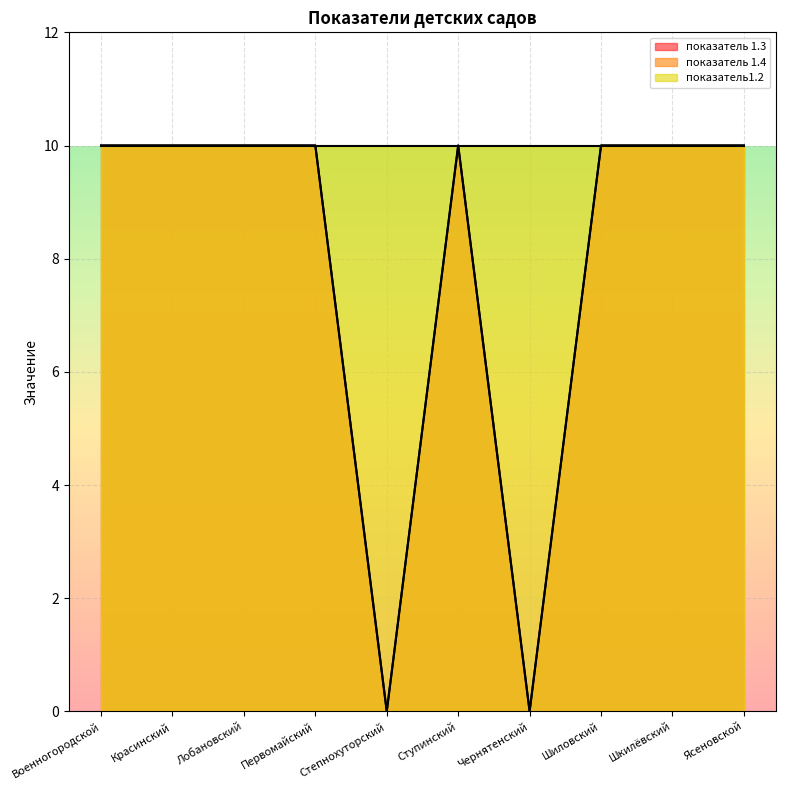

Is it true that показатель 1.3 equals 14 at Ступинский?

False